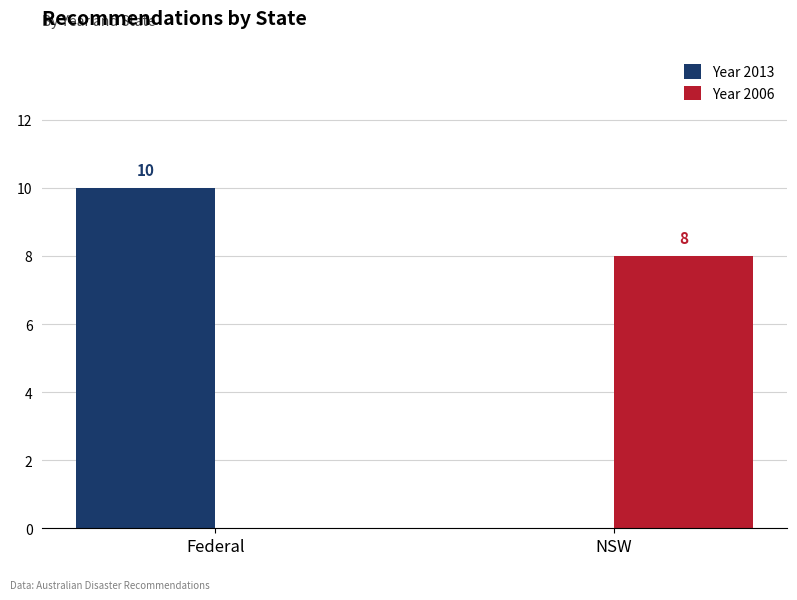

What is the difference between the Year 2006 values at Federal and NSW?

8